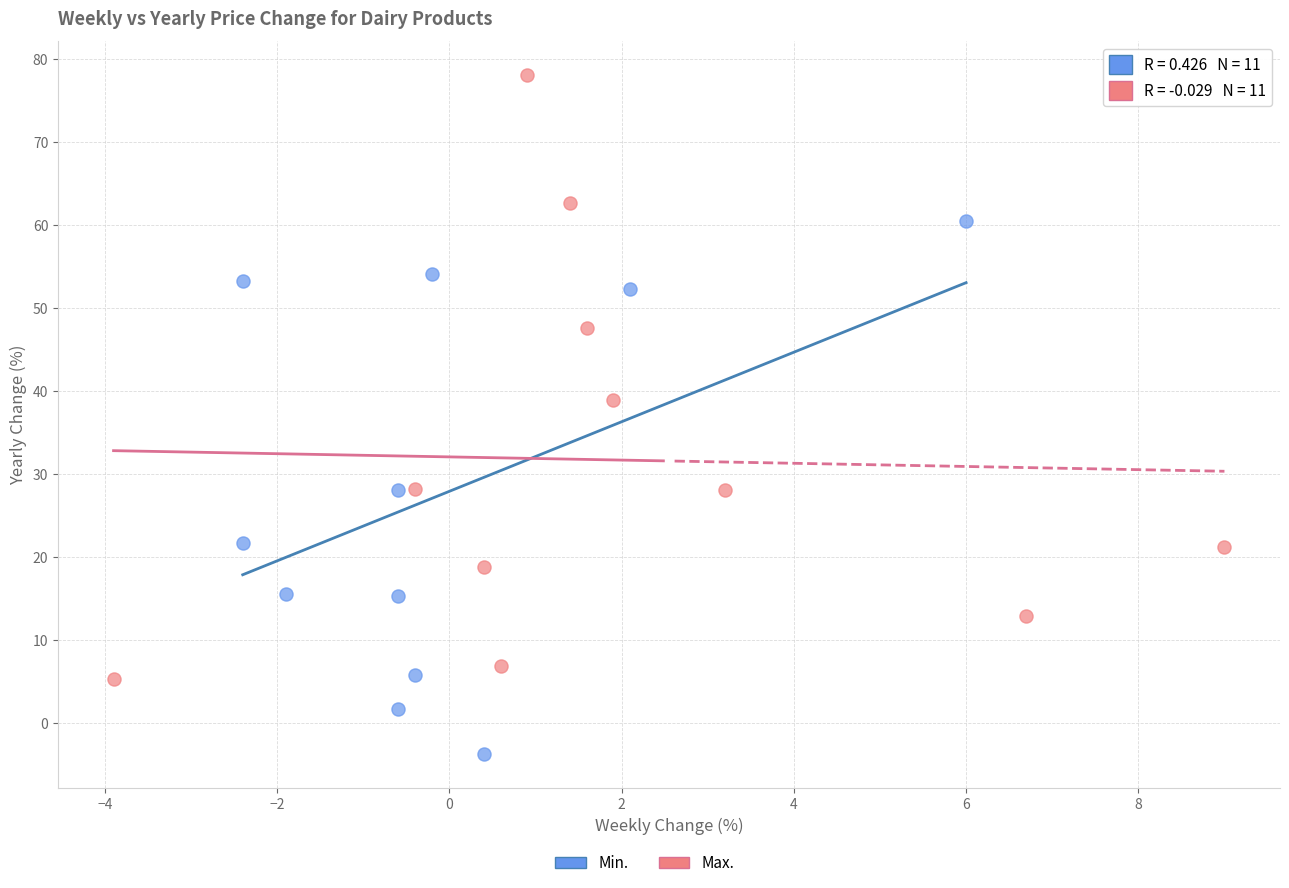

Which series has the widest spread of Y values?

Max.